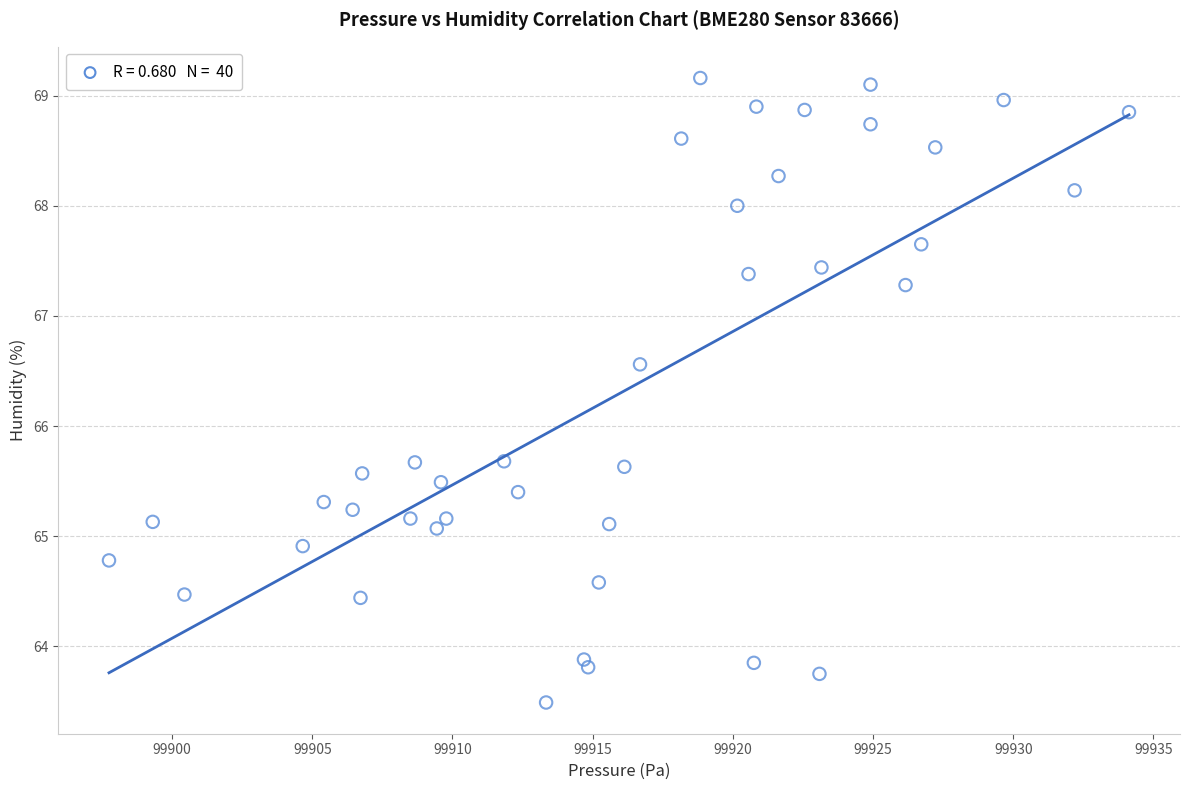

What is the range of X values (max minus min)?

36.4